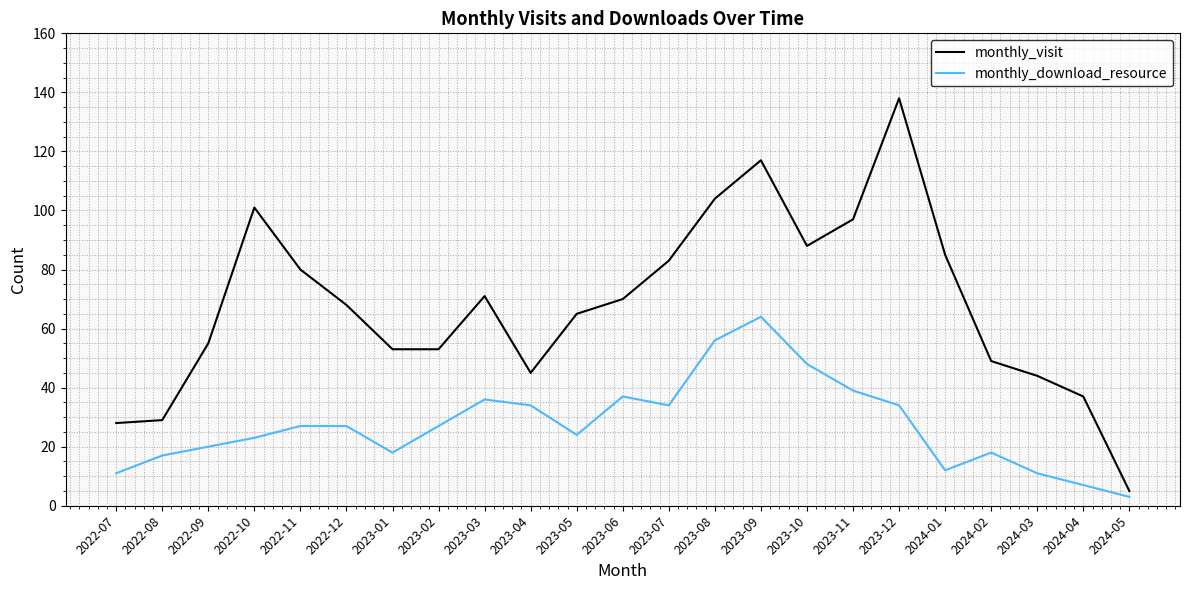

At which category is the sum across all series the highest?

2023-09